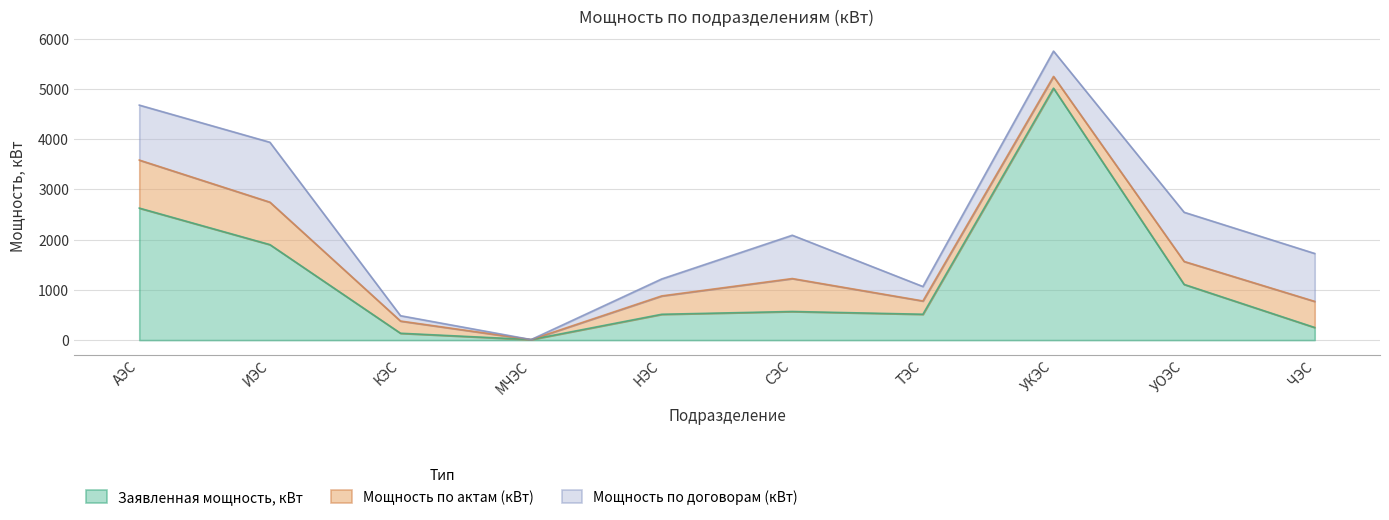

Rank the categories by Мощность по договорам (кВт) value from lowest to highest.

МЧЭС, КЭС, ТЭС, НЭС, УКЭС, СЭС, ЧЭС, УОЭС, АЭС, ИЭС